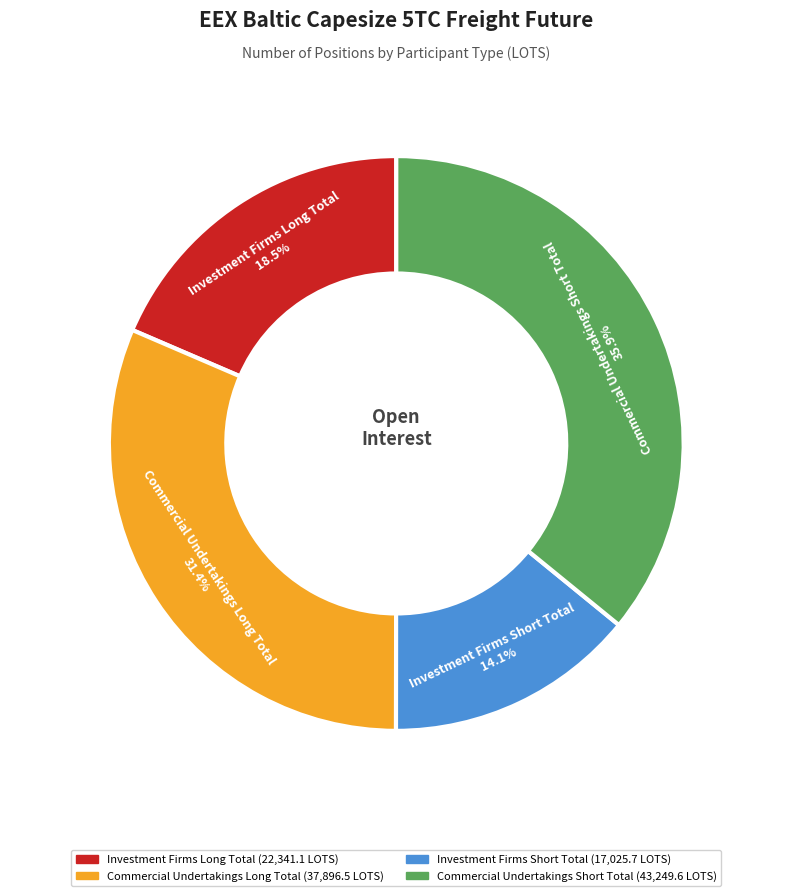

True or false: Investment Firms Long Total accounts for 26% of the total.

False